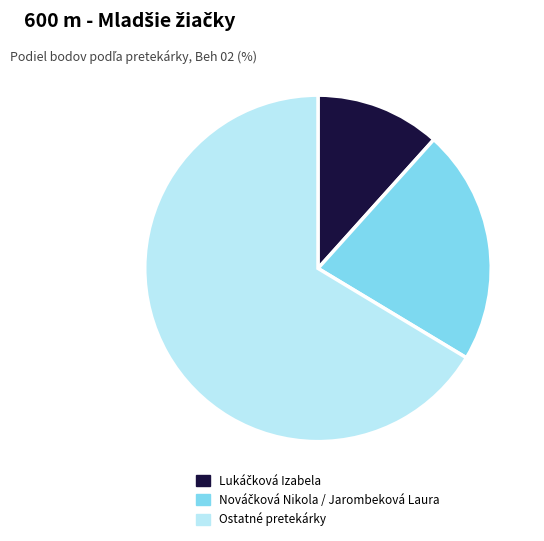

Is it true that Ostatné pretekárky is 58% of the pie?

False